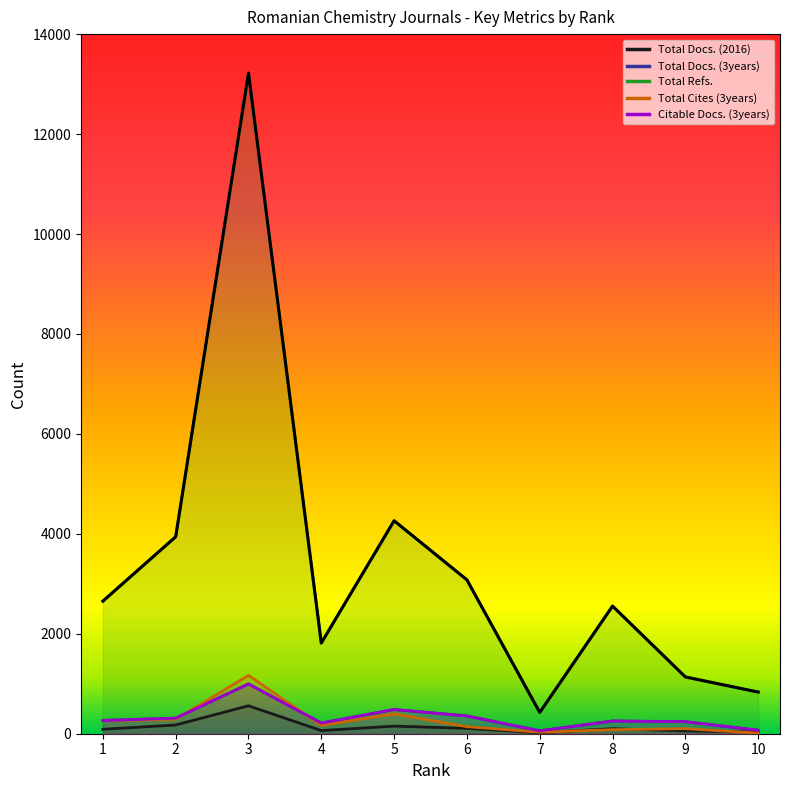

What is the value of the Total Docs. (3years) point at the 3rd from the left?

997